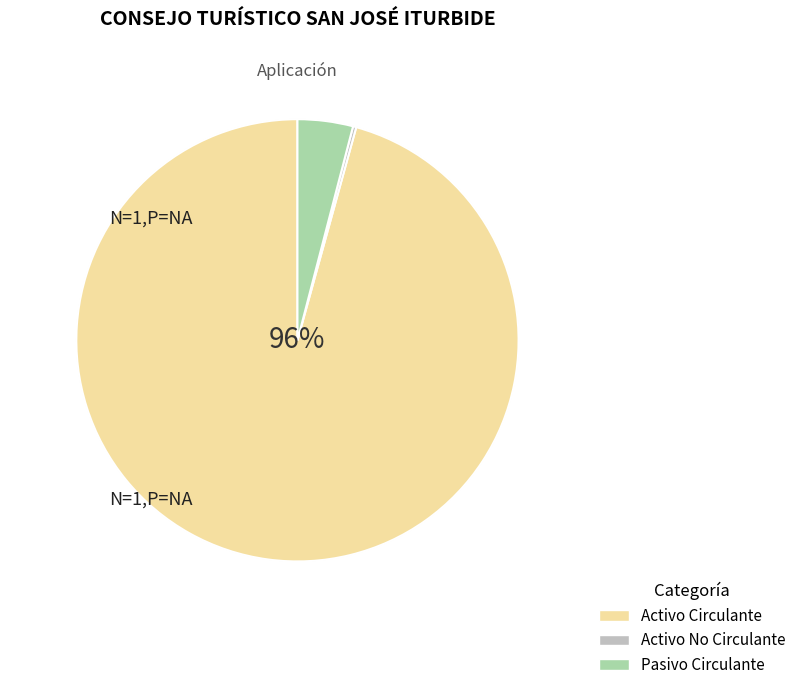

Between Pasivo Circulante and Activo Circulante, which is larger?

Activo Circulante